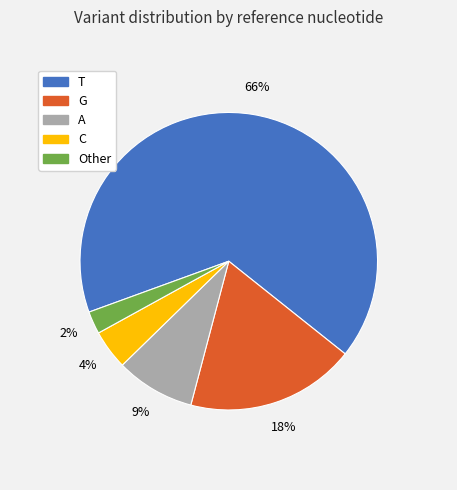

Rank the categories by value from highest to lowest.

T, G, A, C, Other